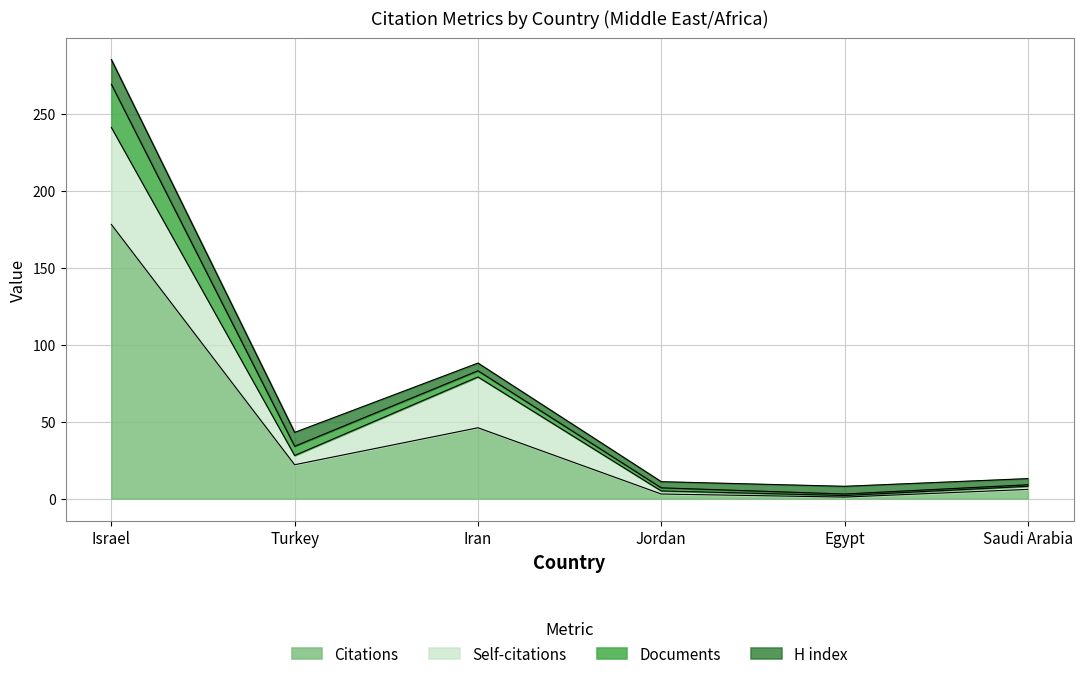

Reading left to right, list all the values displayed in this chart.

Citations: 178	22	46	3	1	6
Self-citations: 63	6	33	2	1	2
Documents: 28	6	4	2	1	1
H index: 16	9	5	4	5	4